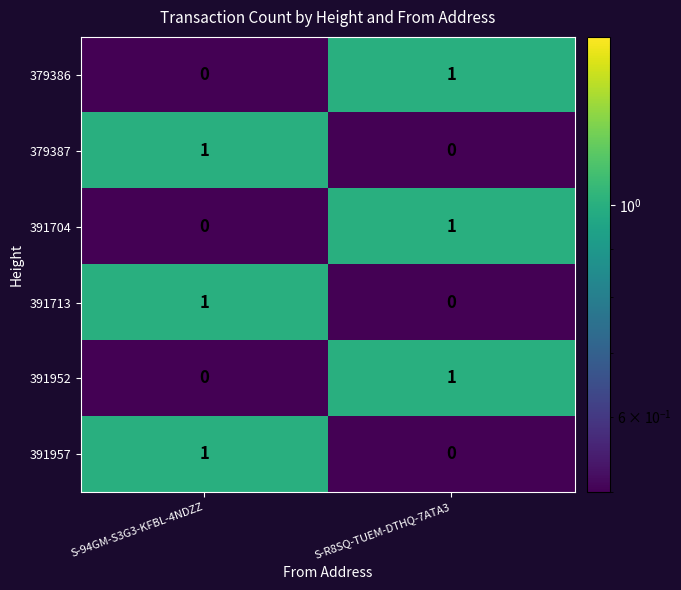

What is the difference between the highest and lowest values at S-R8SQ-TUEM-DTHQ-7ATA3?

1